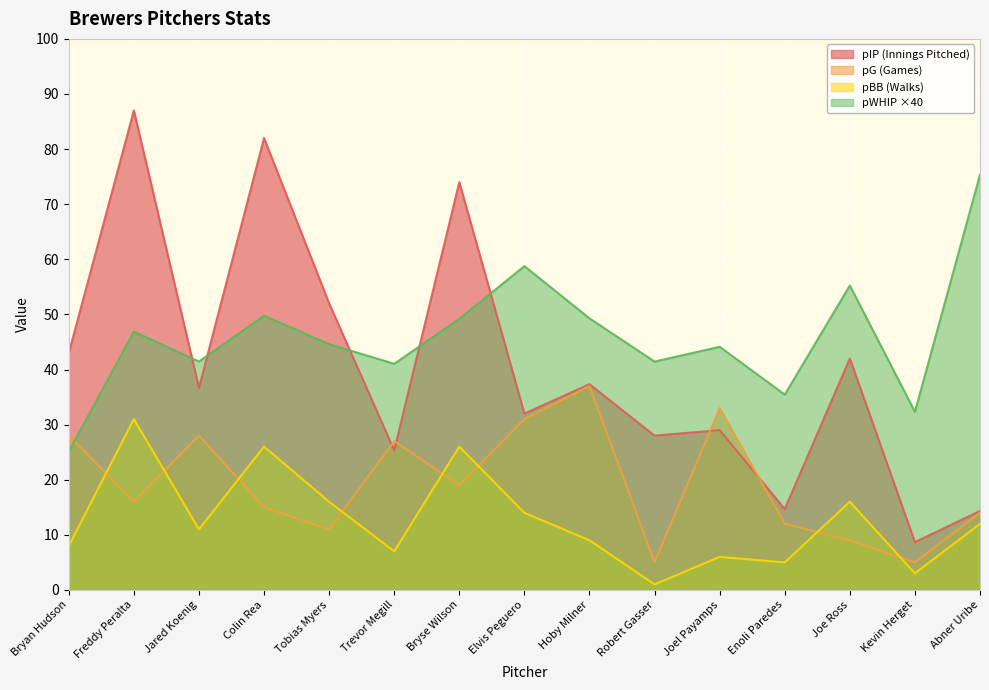

How many lines are shown in the chart?

4